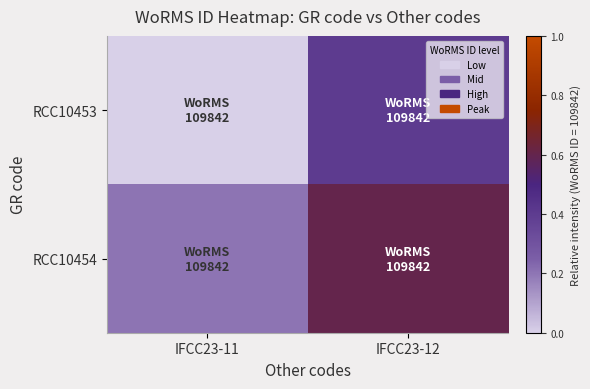

Which series has the largest total across all categories?

RCC10454